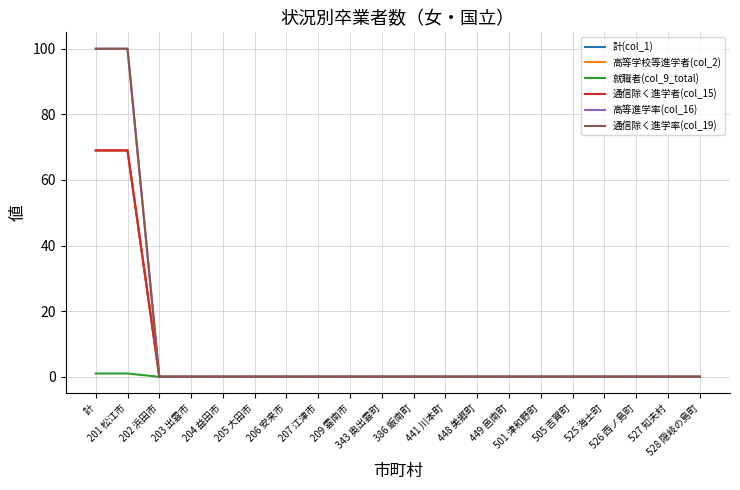

What position from the right is 528 隠岐の島町?

1